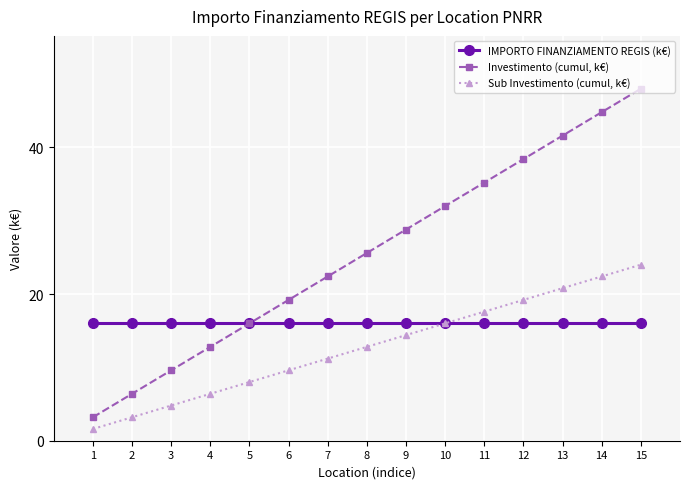

Rank the categories by Sub Investimento (cumul, k€) value from lowest to highest.

1, 2, 3, 4, 5, 6, 7, 8, 9, 10, 11, 12, 13, 14, 15